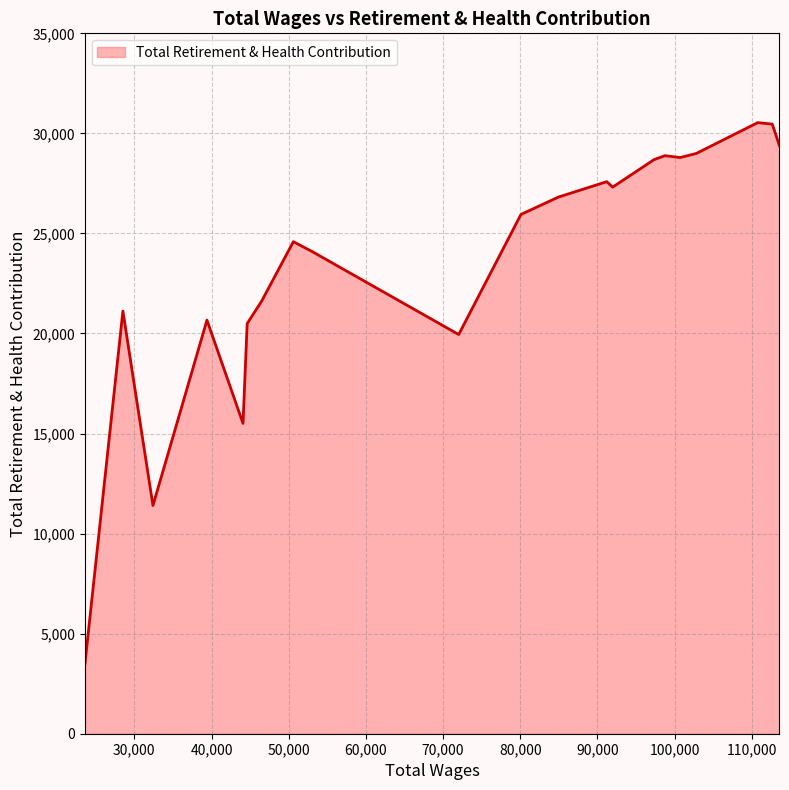

How many categories are shown in the chart?

21